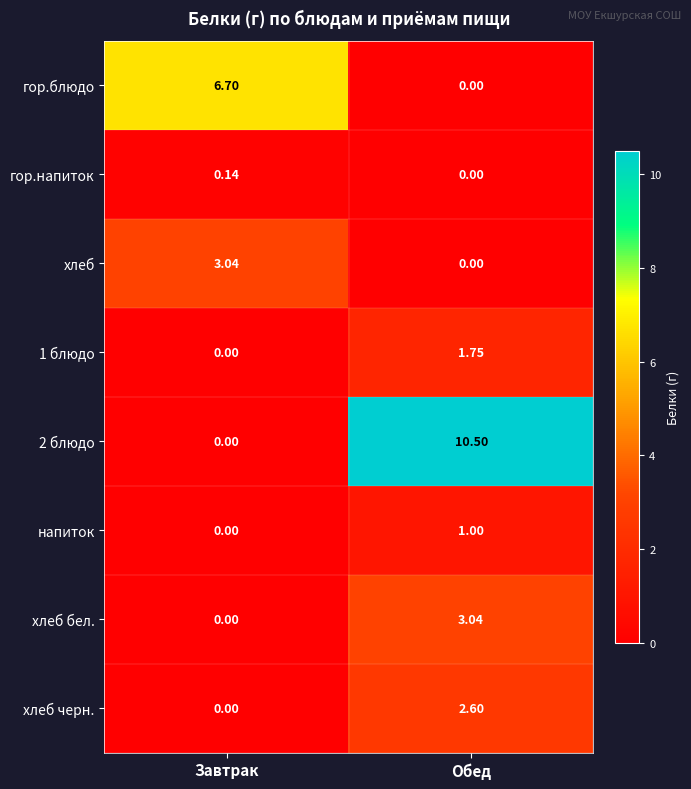

At which category is the sum across all series the highest?

Обед